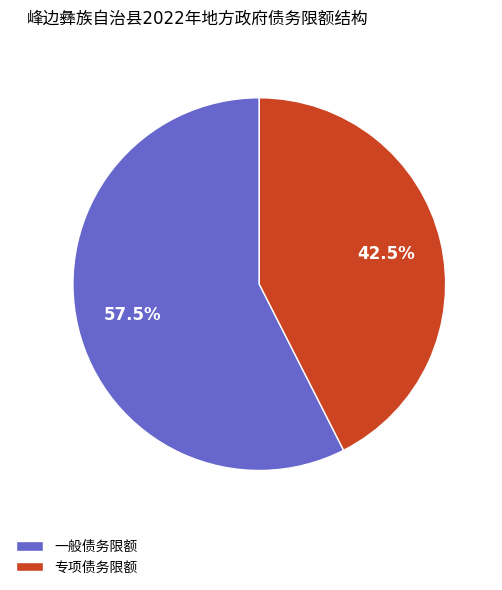

Is there any slice that represents more than half of the pie?

Yes